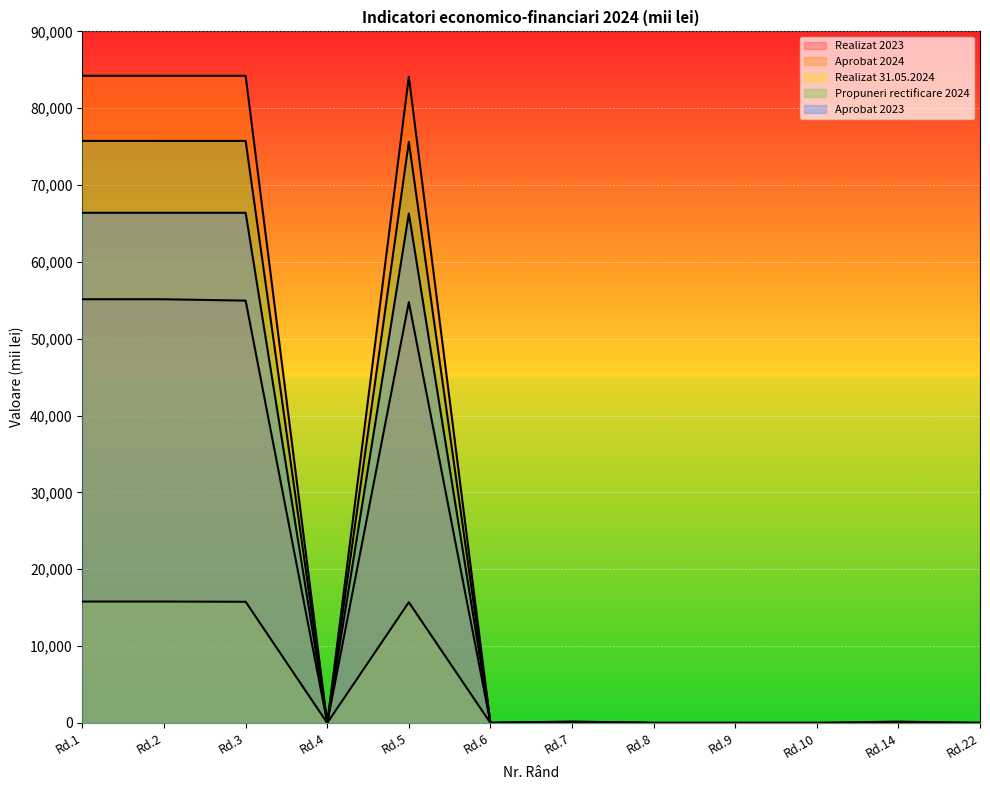

List the series in order of their peak value, highest first.

Aprobat 2024, Propuneri rectificare 2024, Aprobat 2023, Realizat 2023, Realizat 31.05.2024